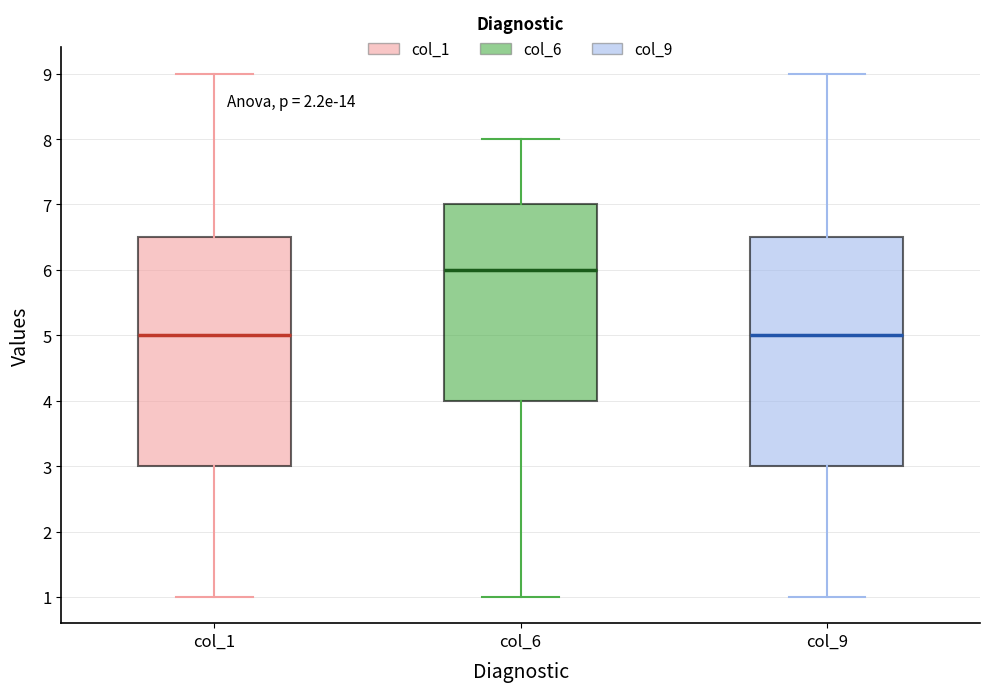

Reading left to right, read every box against the y-axis: the position of its median line, the range the box covers, and the ends of its whiskers. The values are not printed on the chart, so give them approximately, as read against the axis.

col_1: median 5.0, box 3.0 to 6.5, whiskers 1.0 to 9.0
col_6: median 6.0, box 4.0 to 7.0, whiskers 1.0 to 8.0
col_9: median 5.0, box 3.0 to 6.5, whiskers 1.0 to 9.0